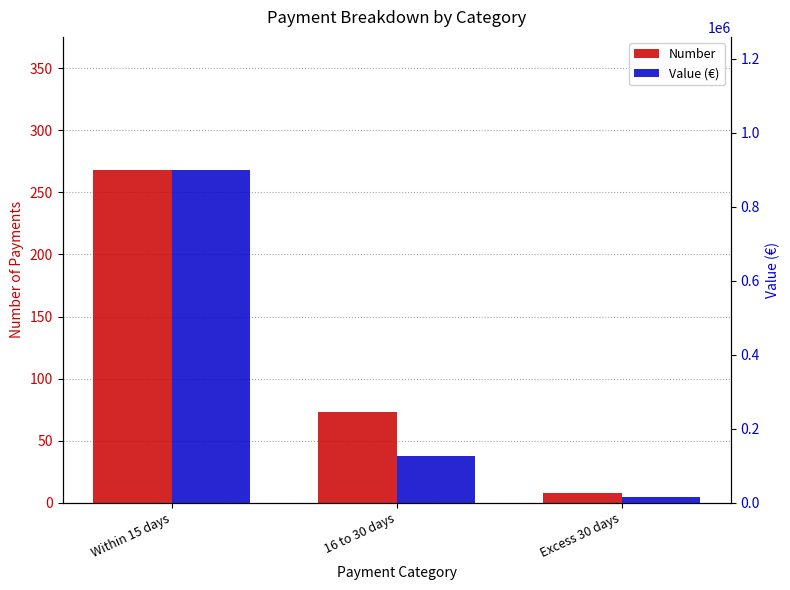

Which series changed the most between Within 15 days and Excess 30 days?

Value (€)